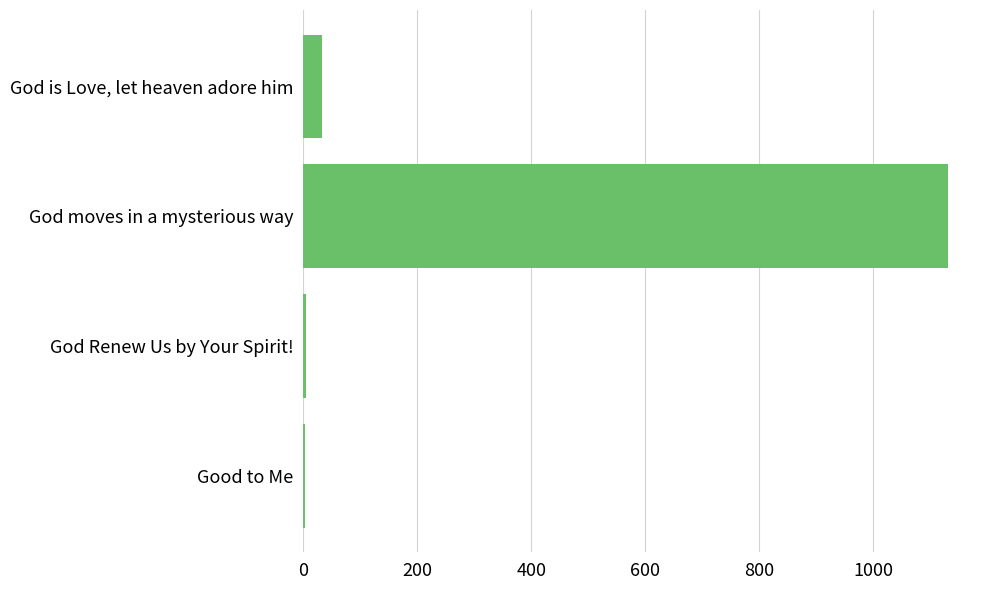

How many series are shown in this chart?

1